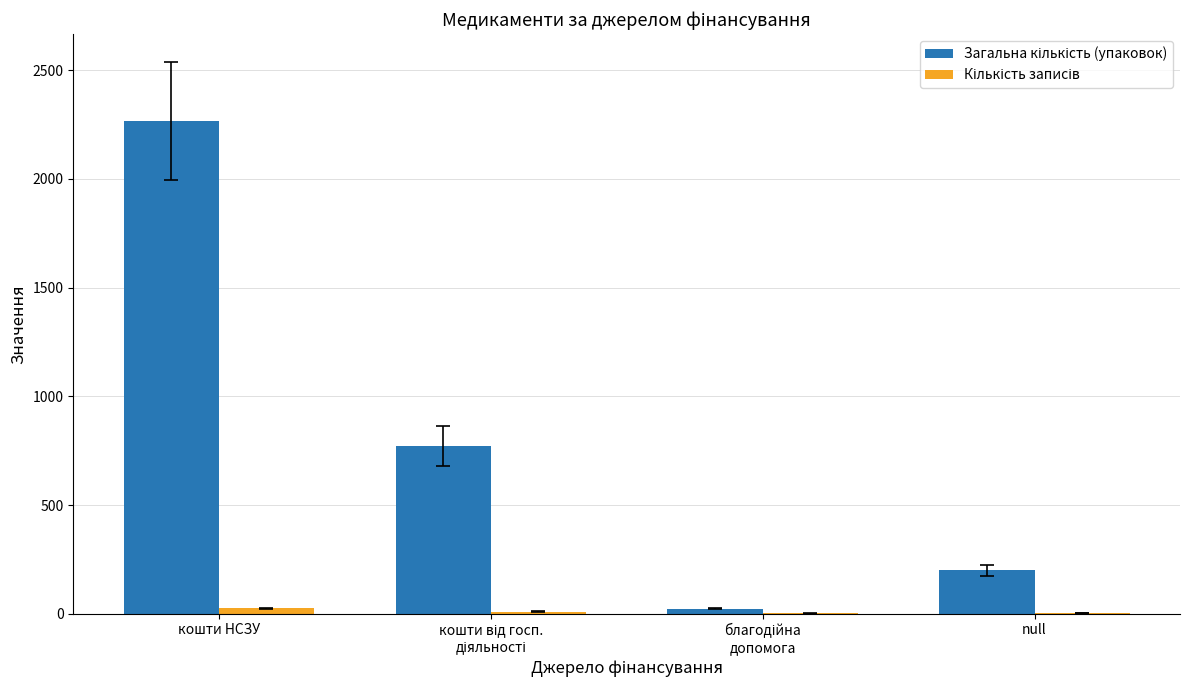

What is the maximum value shown in the chart?

2267